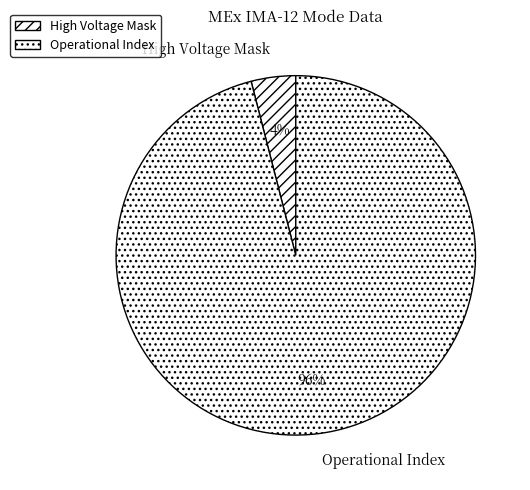

Rank the categories by value from highest to lowest.

Operational Index, High Voltage Mask